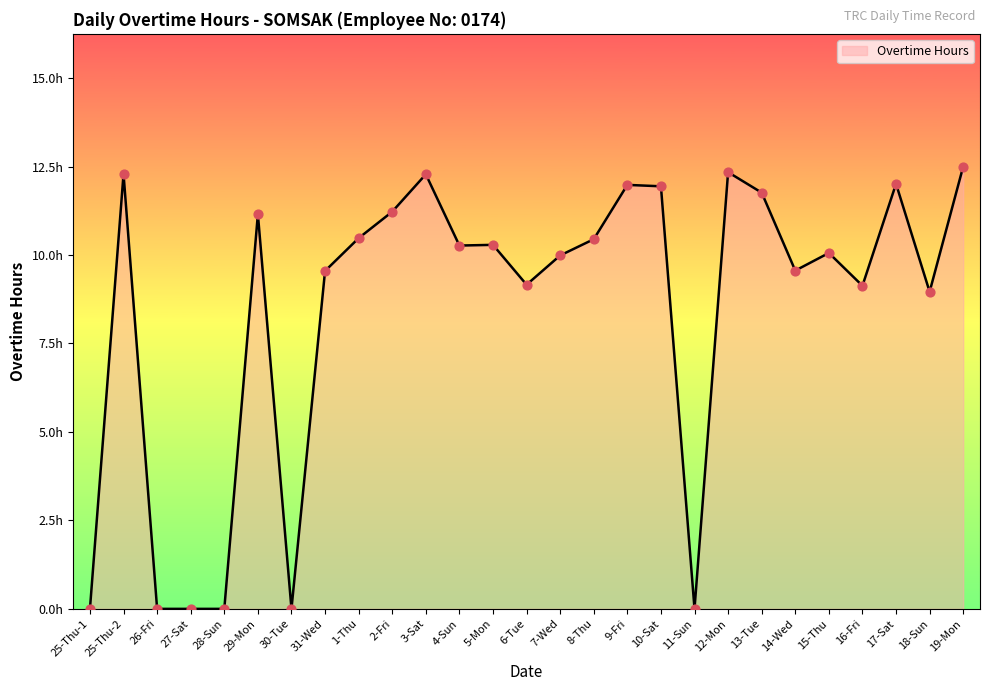

Which has a higher value, 2-Fri or 4-Sun?

2-Fri